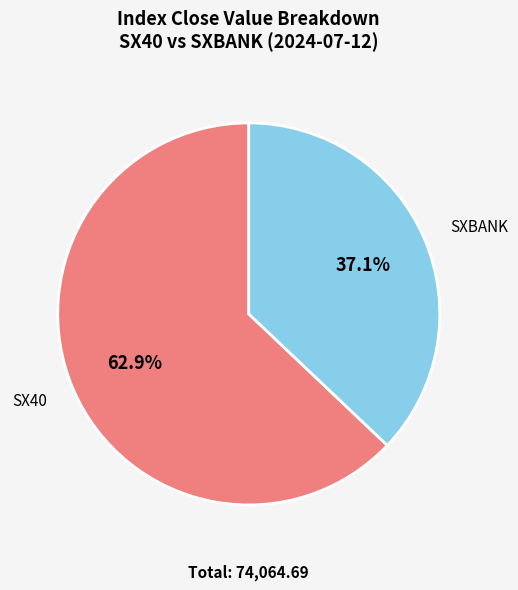

Is there any slice that represents more than half of the pie?

Yes